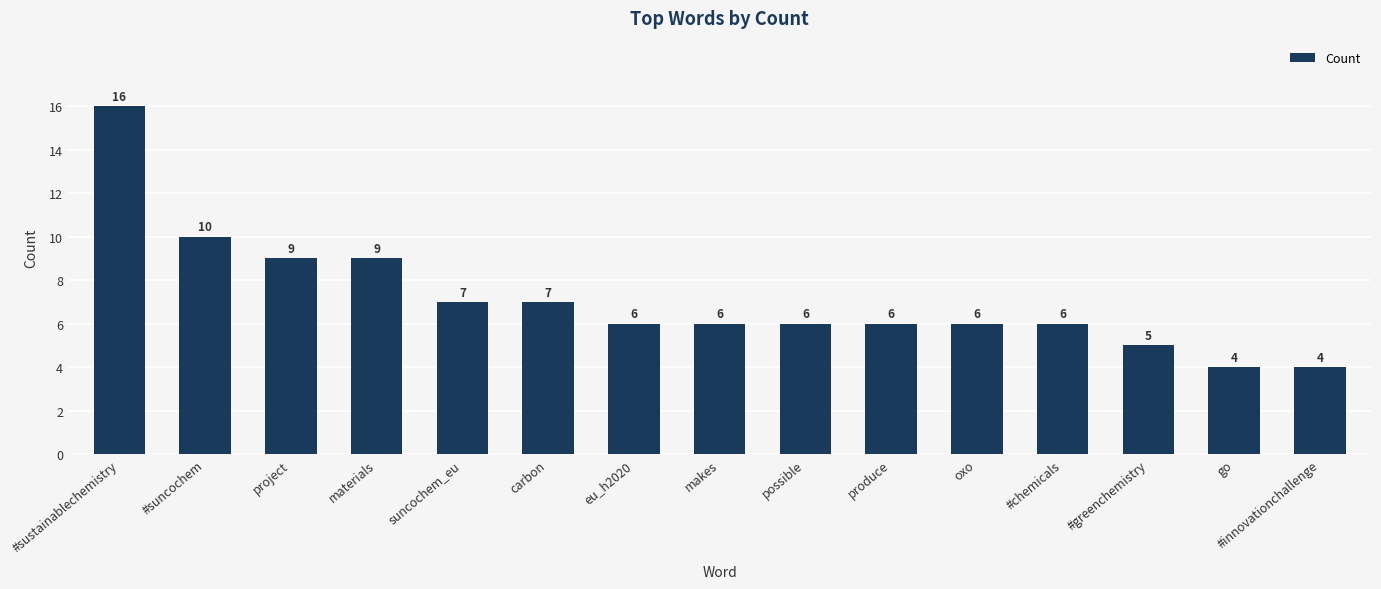

How many bars are there in total?

15